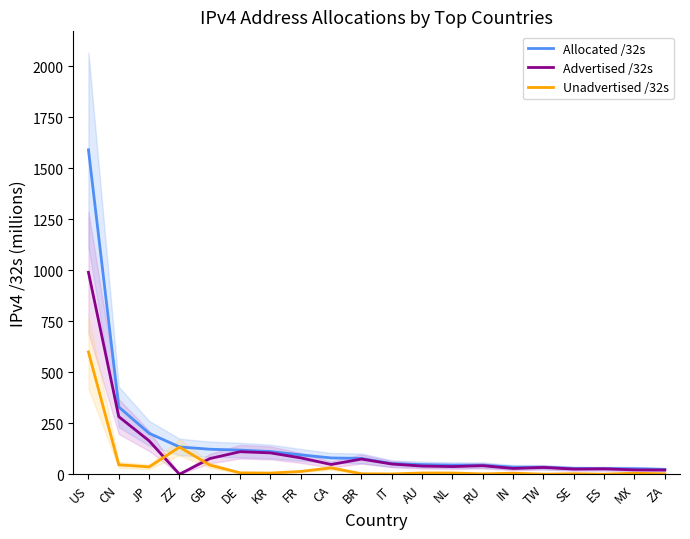

Reading right to left, extract all data points from this chart.

Allocated /32s: 24.7	28.3	28.7	29.7	35.4	35.7	45.4	45.7	48.2	53.3	78.7	80.9	96.0	112.3	119.3	123.6	134.8	201.7	330.5	1590.8
Advertised /32s: 21.7	22.4	27.6	26.4	34.4	29.3	42.8	38.6	41.0	51.0	75.4	48.8	81.2	105.6	111.4	77.6	0.9	164.7	283.2	990.6
Unadvertised /32s: 3.0	5.9	1.2	3.3	1.1	6.3	2.6	7.2	7.1	2.3	3.3	32.1	14.8	6.7	7.8	46.0	133.9	37.0	47.2	600.3